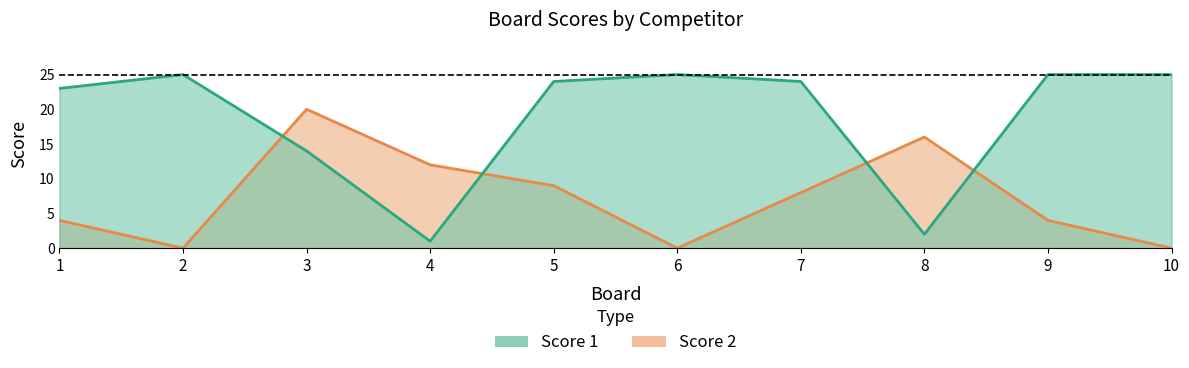

At which label does Score 2 first exceed 8?

3